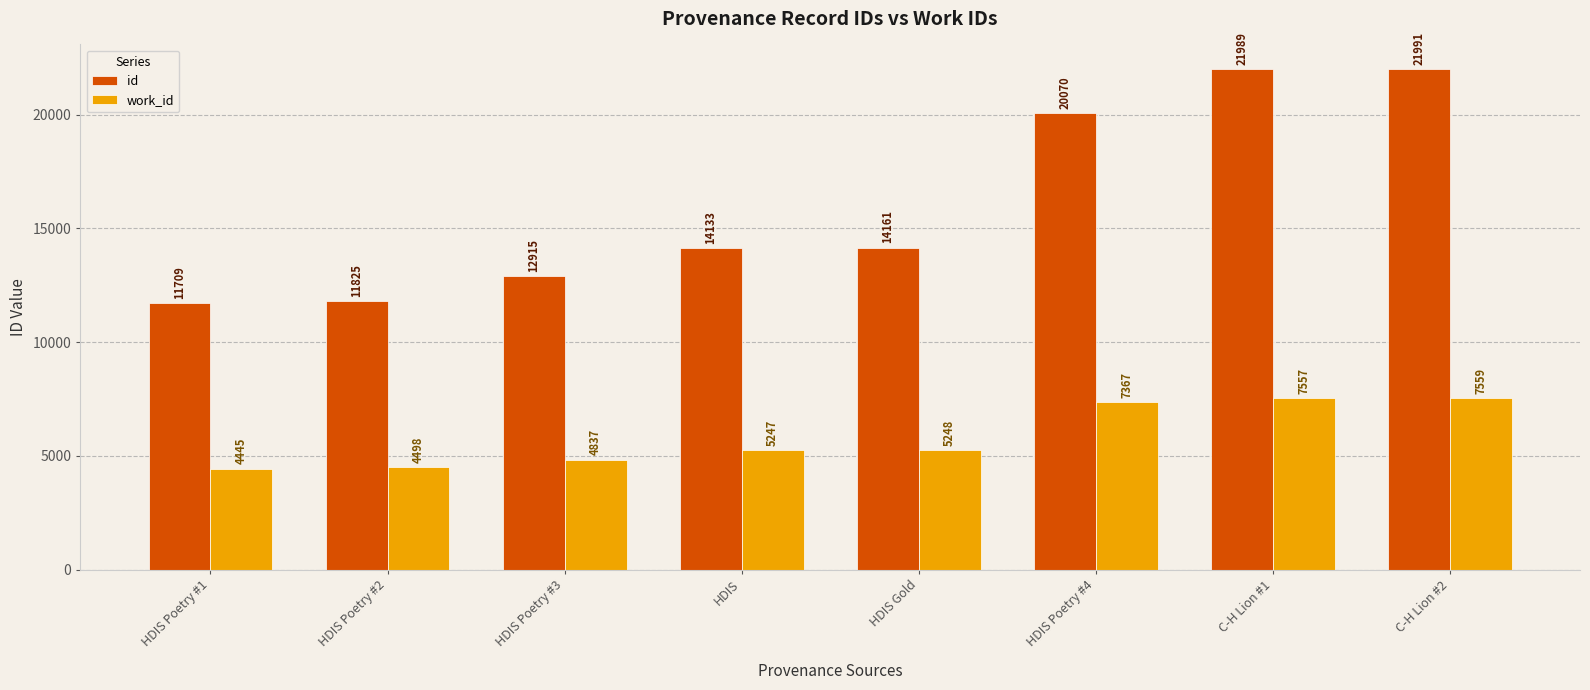

How many values in the id series are below 14161?

4